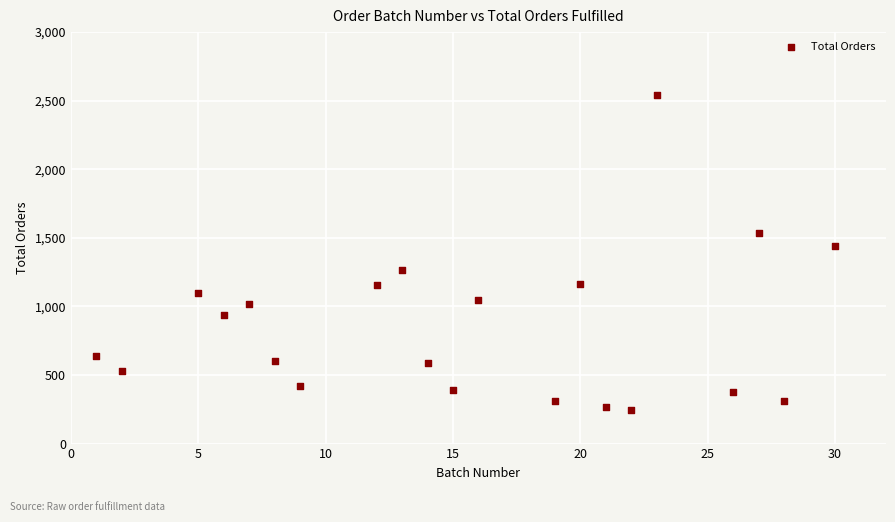

What is the range of Y values (max minus min)?

2300